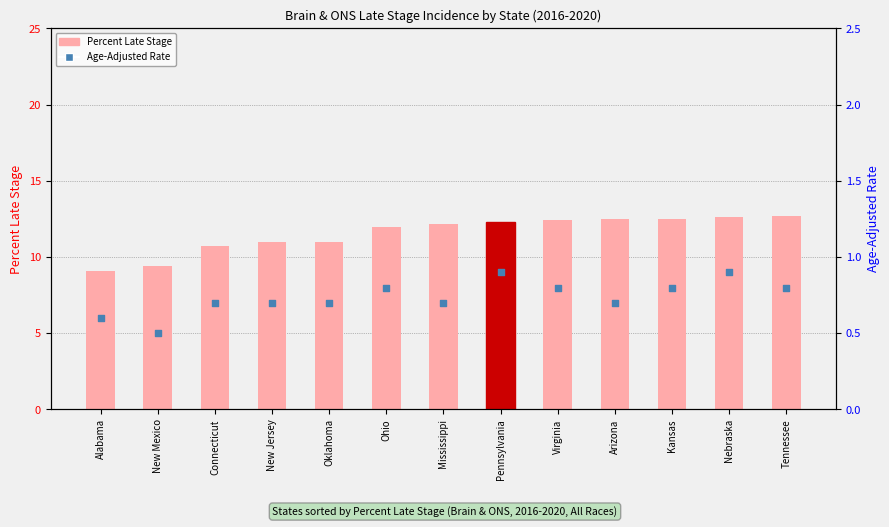

At which category is the sum across all series the highest?

Nebraska